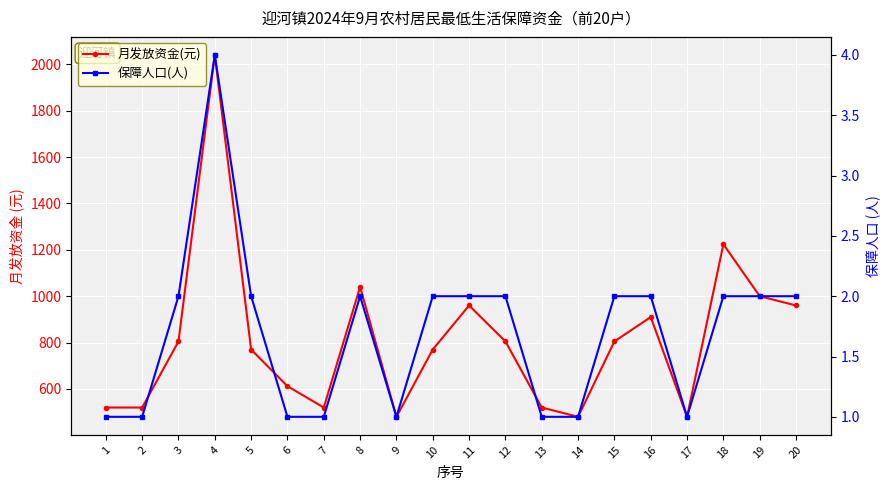

How many interior local valleys does the 月发放资金(元) series have?

4